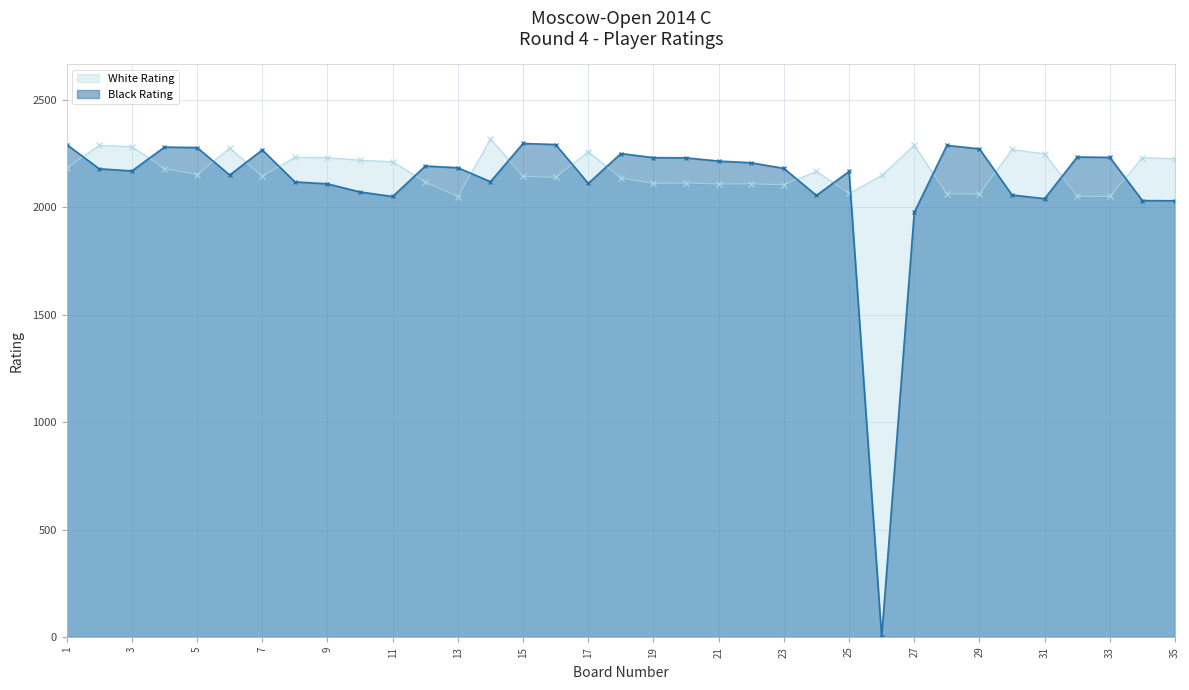

Which series ends up on top after the final intersection of Black Rating and White Rating?

White Rating